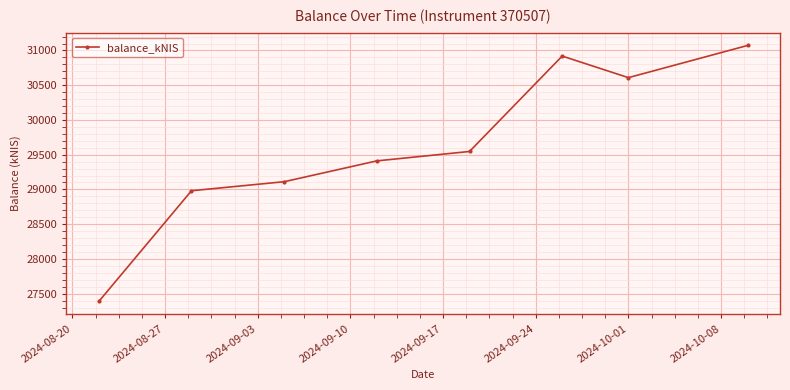

What is the sum of all values?

237039.7